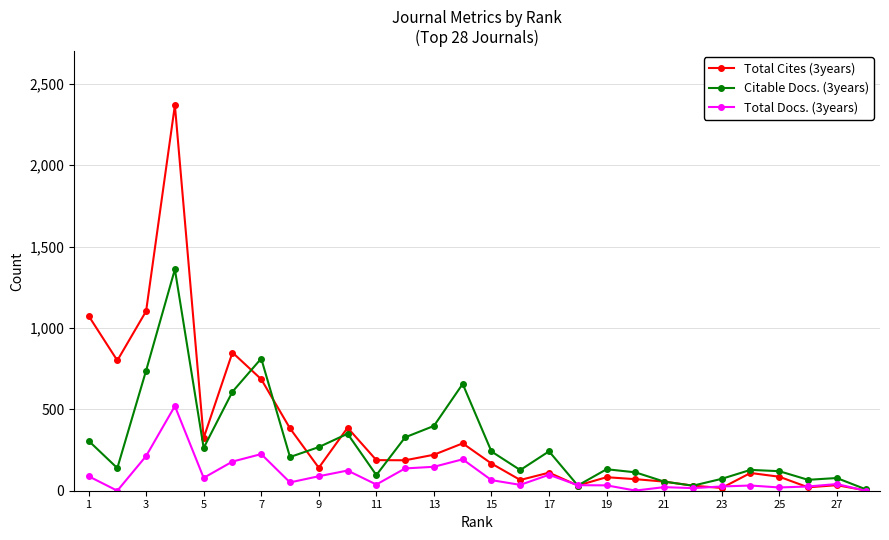

What is the greatest value displayed?

2368